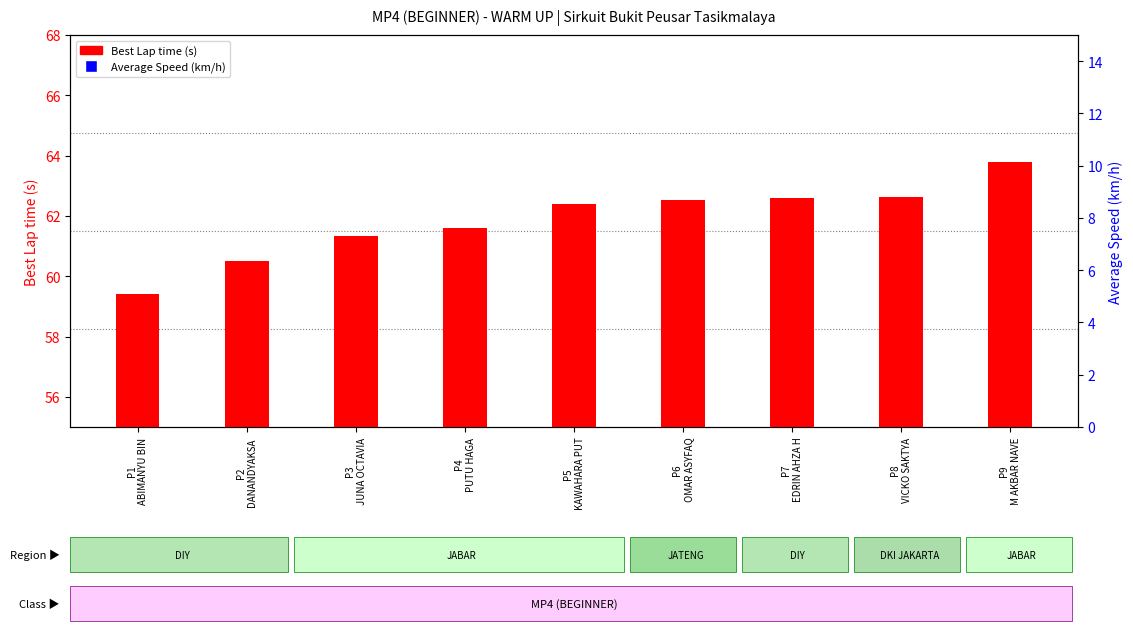

Which series contains the lowest Y value?

Average Speed (km/h)